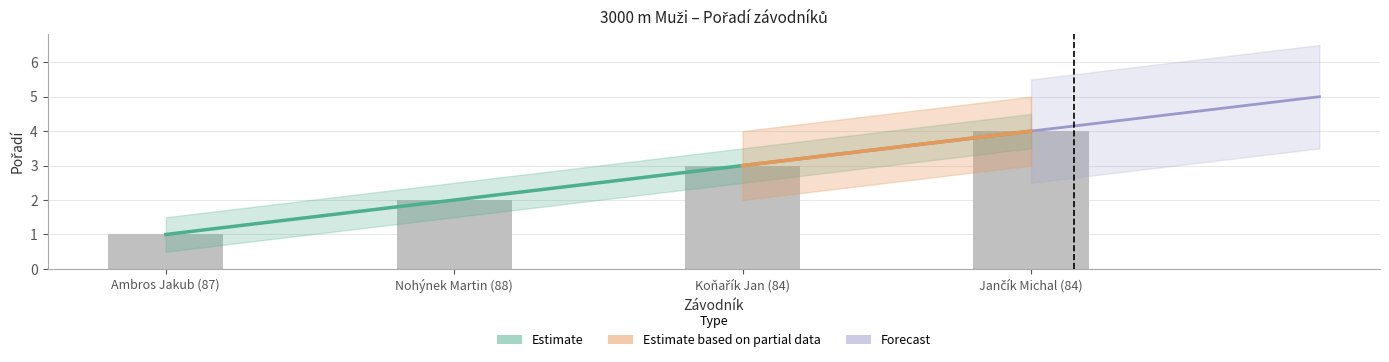

What is the smallest value displayed?

1